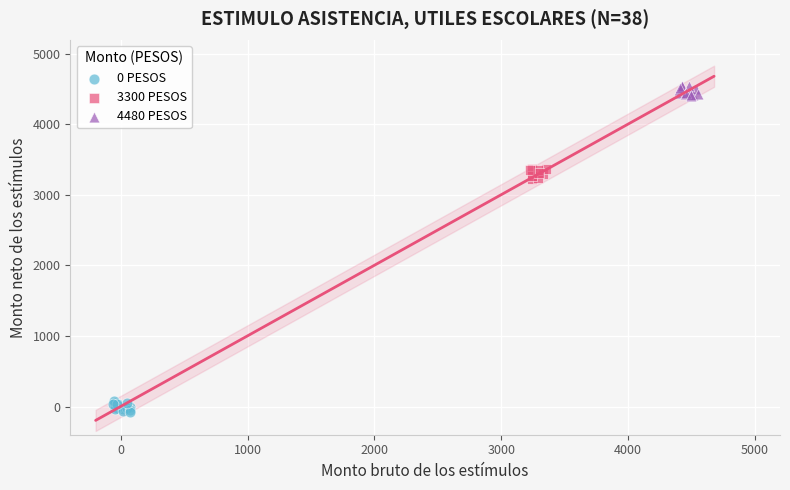

Which series reaches the maximum Y coordinate?

4480 PESOS